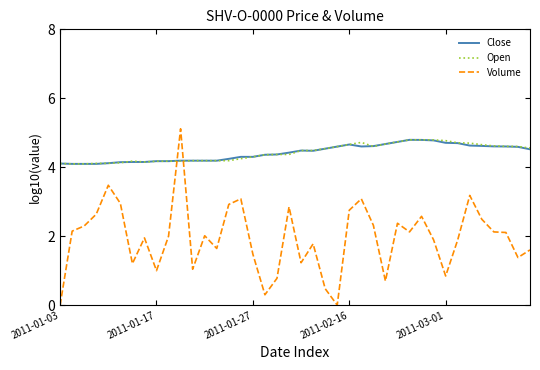

How many intersections are there between Open and Volume?

2